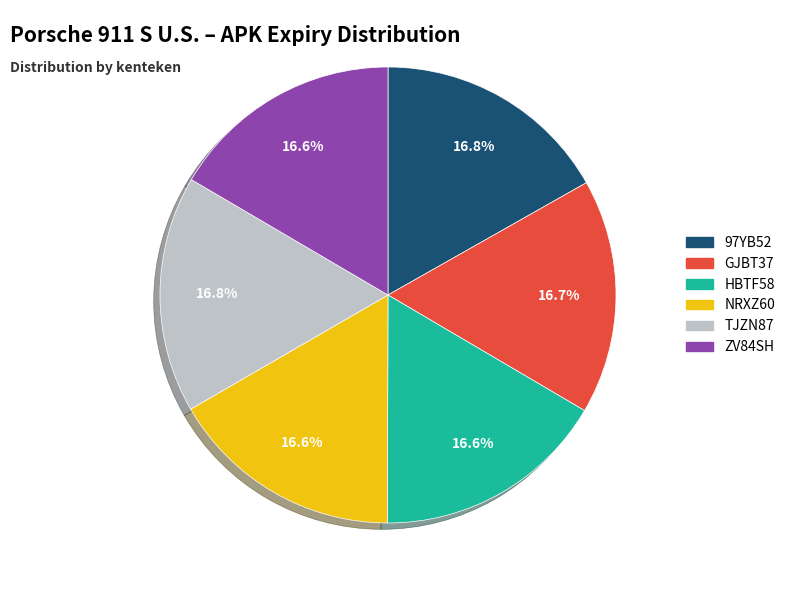

What is the ratio of the value at ZV84SH to the value at HBTF58?

1.0